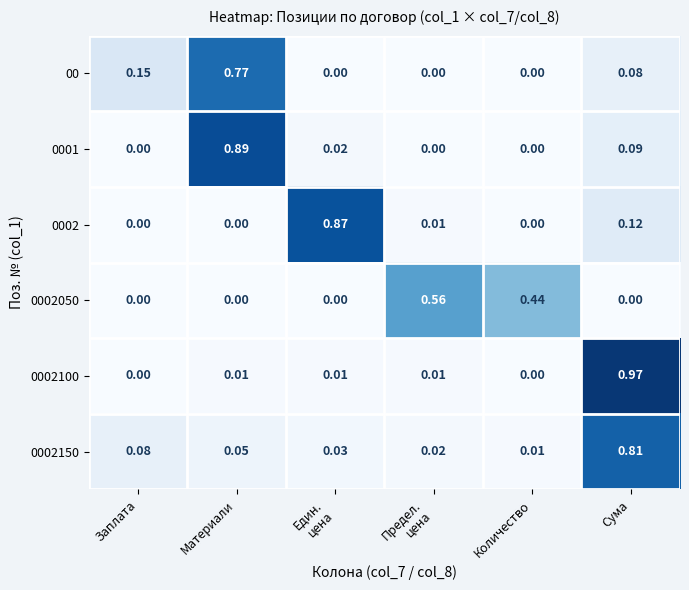

How many distinct data groups are displayed?

6